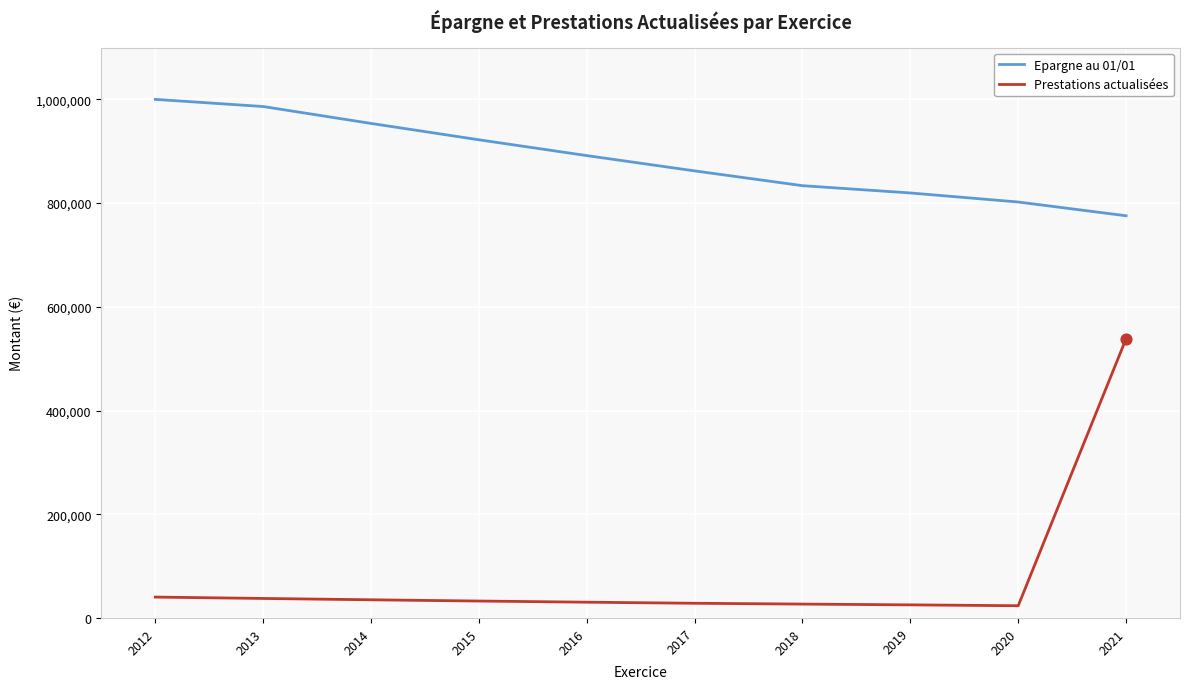

What is the spread (max minus min) of values at 2019?

794299.7